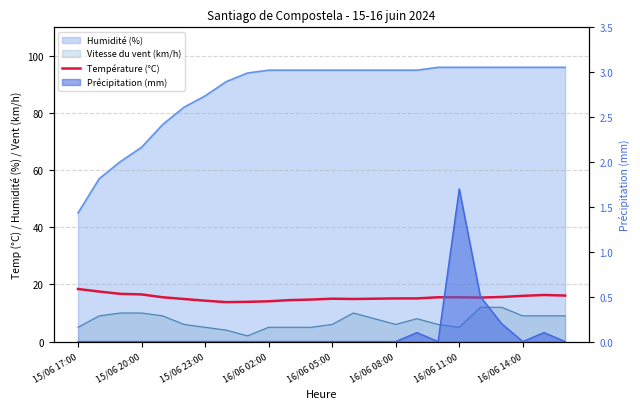

Is it true that the value at 16/06 11:00 is 15.5?

True